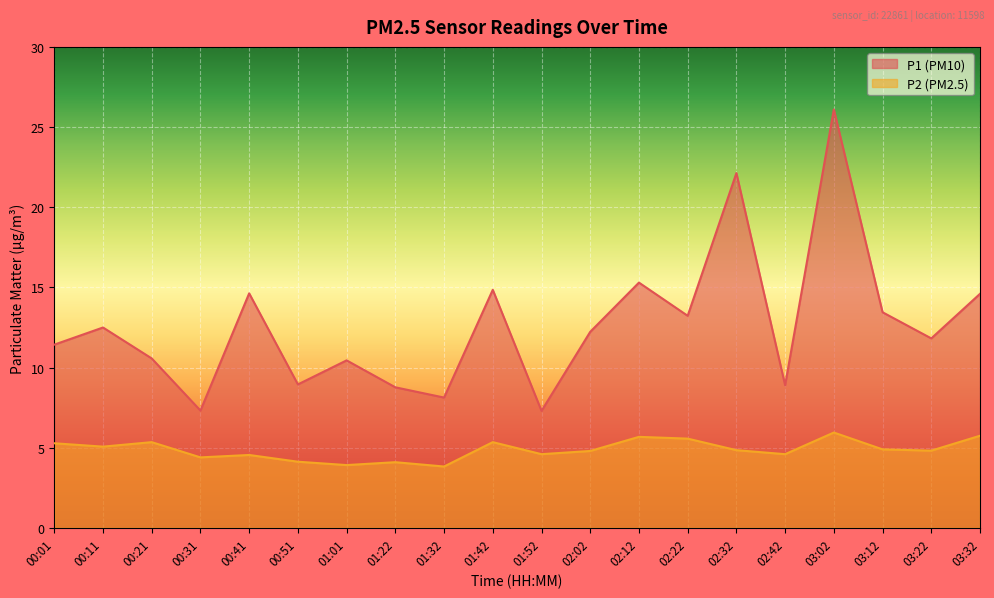

In P1, how many points are lower than both neighbors (excluding endpoints)?

7